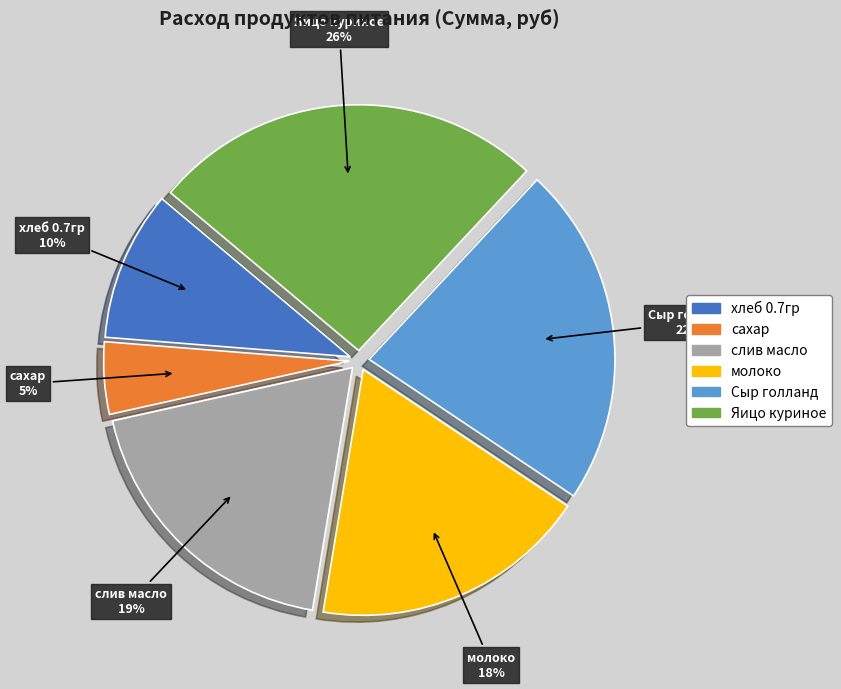

True or false: хлеб 0.7гр accounts for 10% of the total.

True